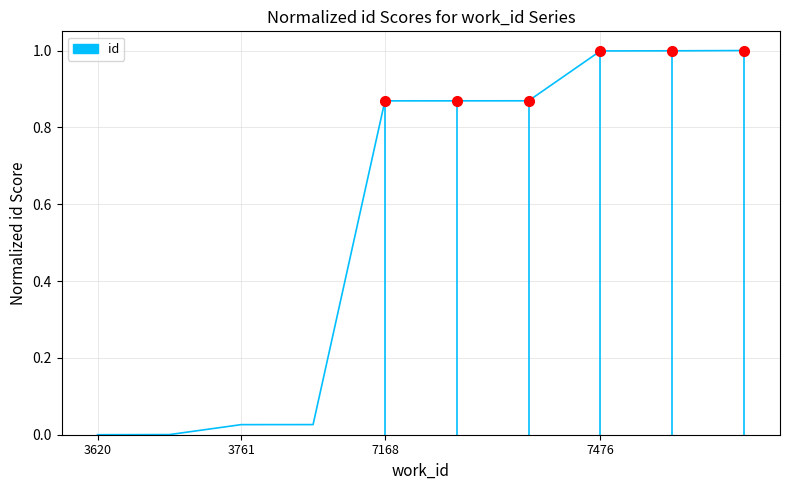

What is the difference between the maximum and minimum values?

1.0